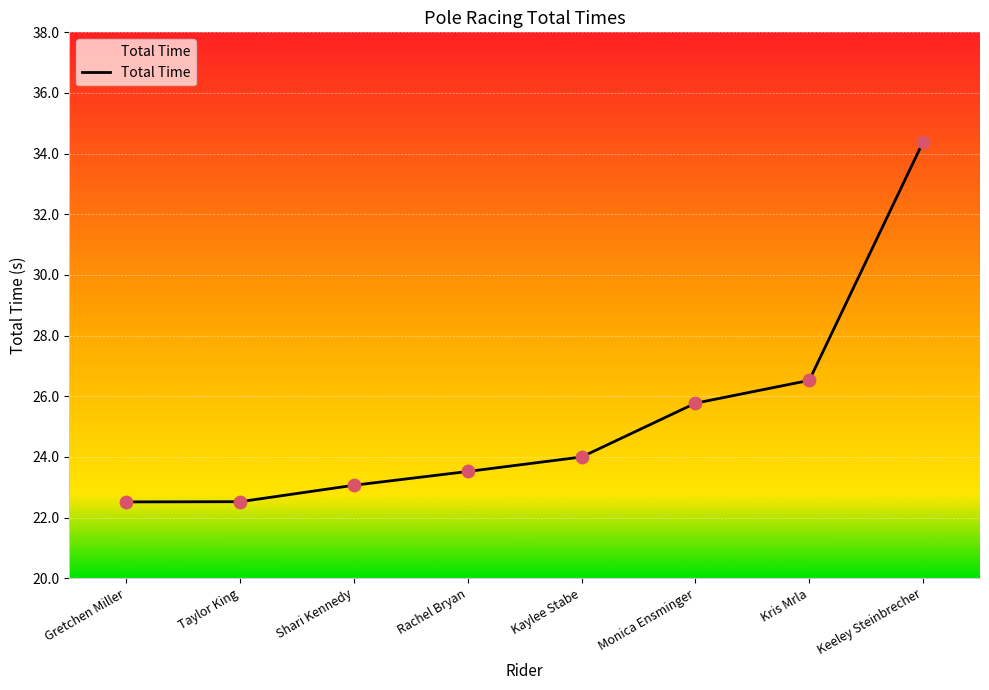

What is the change in value from Taylor King to Monica Ensminger?

+3.2